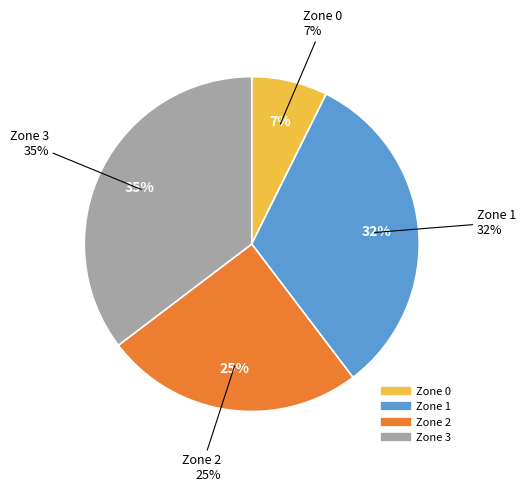

True or false: Zone 1 accounts for 38% of the total.

False